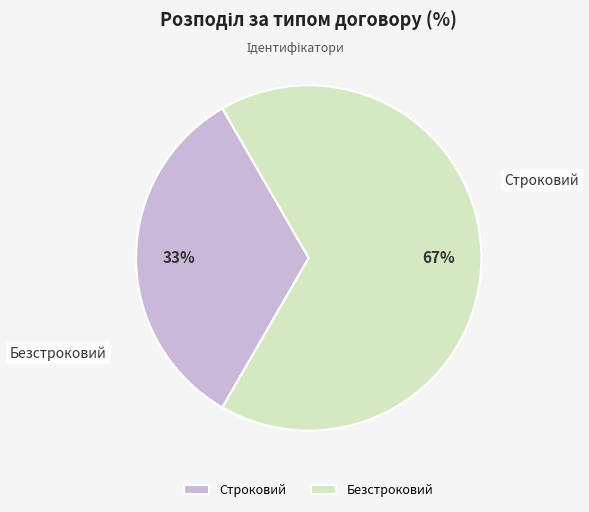

What percentage is NOT represented by Строковий?

66.7%